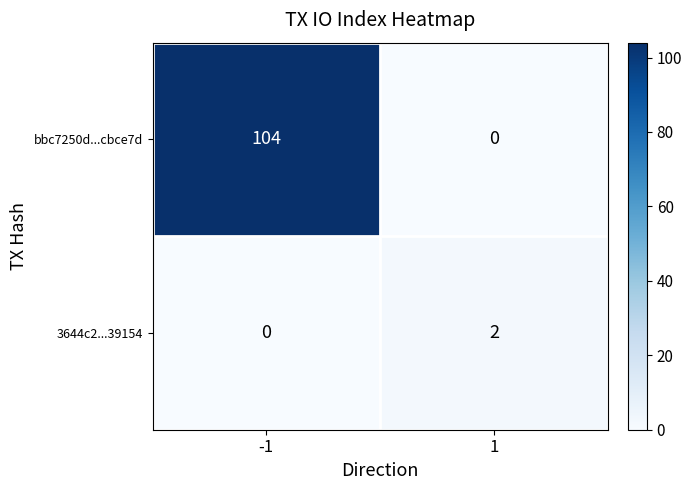

Which series changed the most between -1 and 1?

bbc7250d...cbce7d